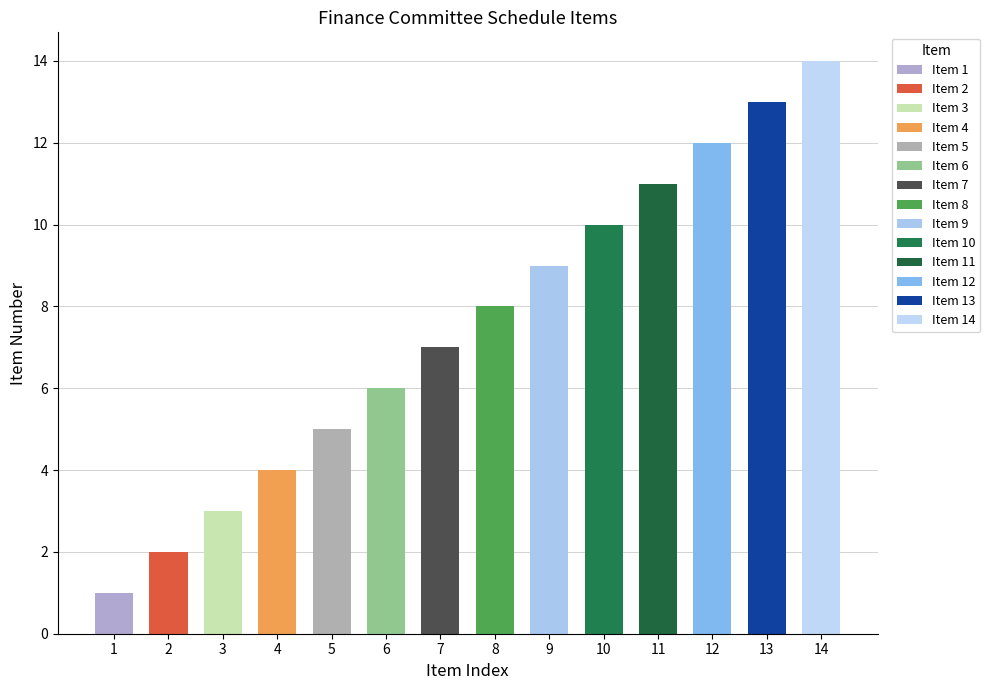

Approximately how many times larger is the value at 7 compared to 2?

3.5